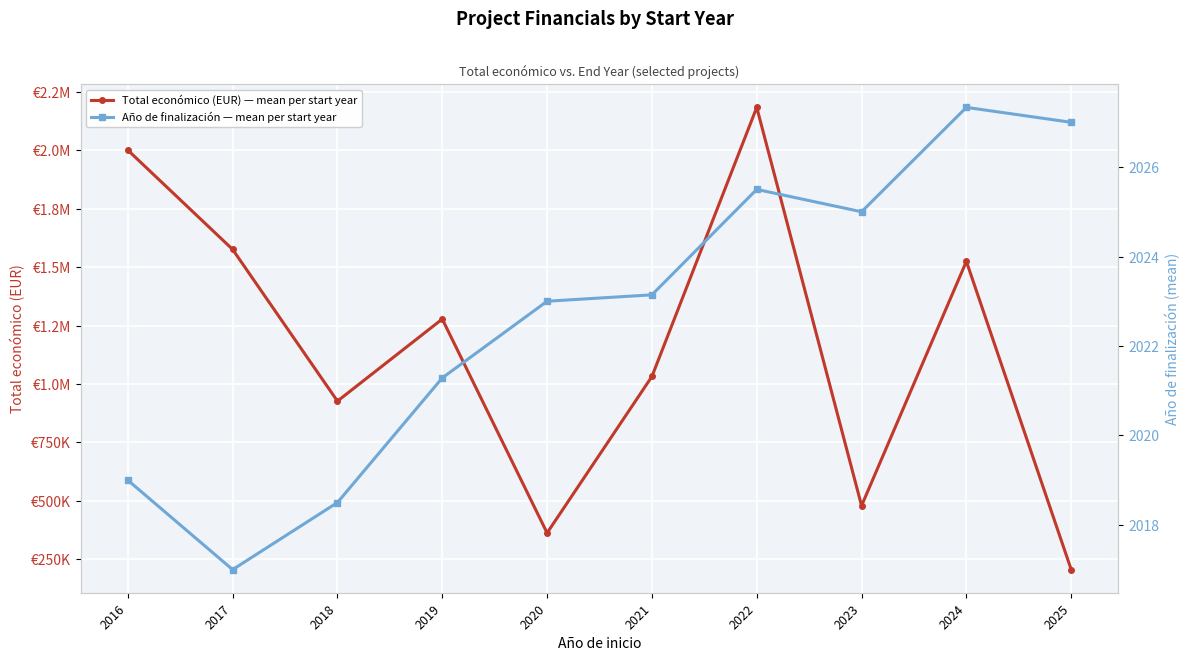

Between 2024 and 2018, which is larger?

2024